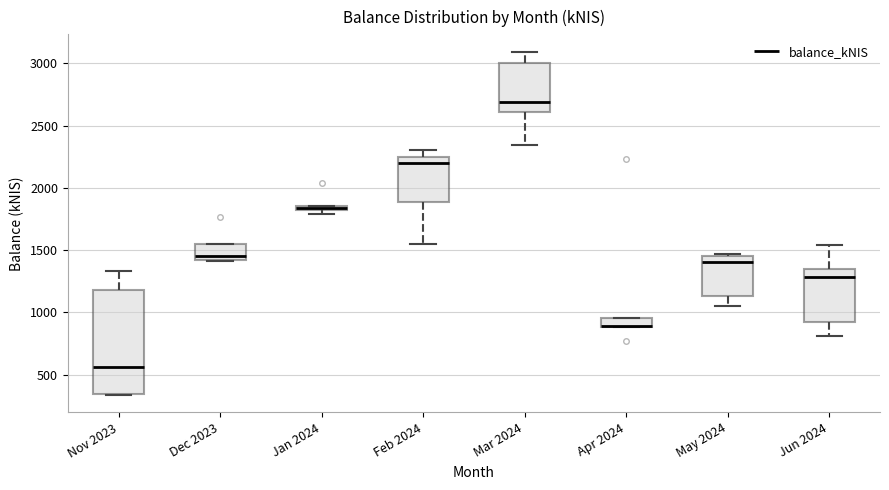

Where does the lower whisker of the box for May 2024 end on the y-axis? The values are not printed on the chart, so give them approximately, as read against the axis.

1050